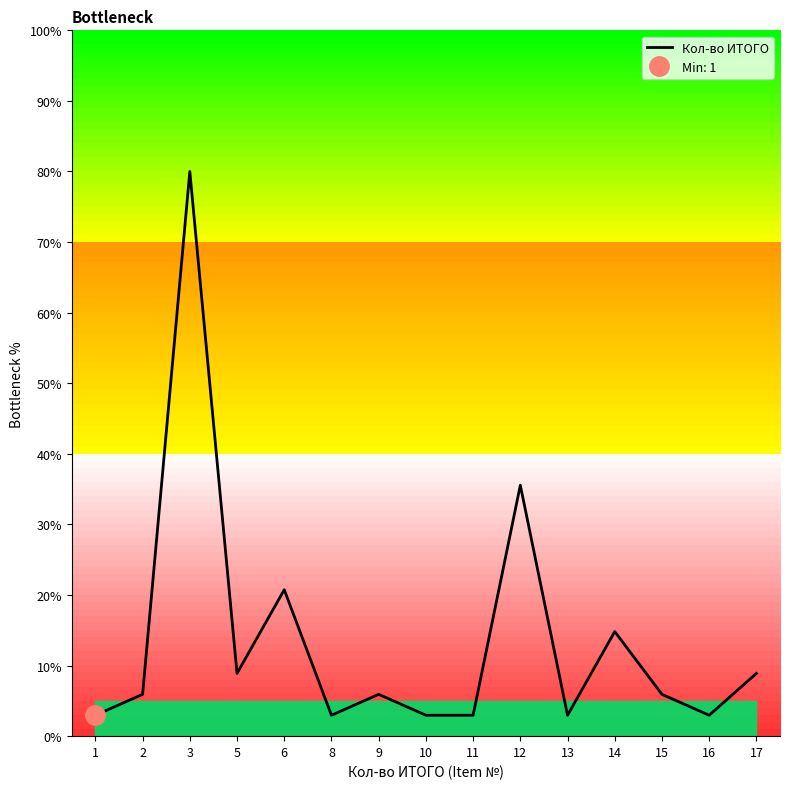

What is the average value?

13.6